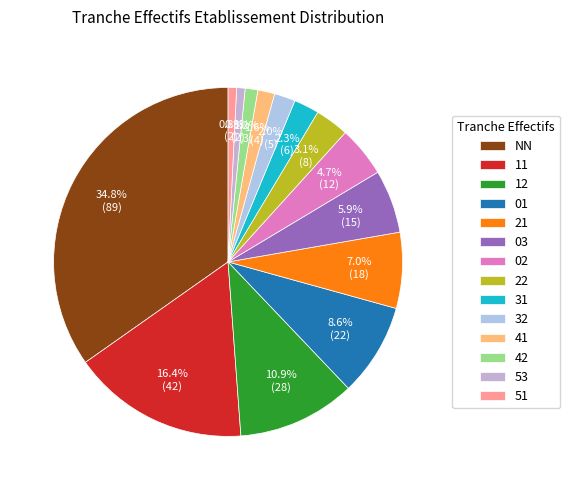

Between 03 and 22, which is larger?

03